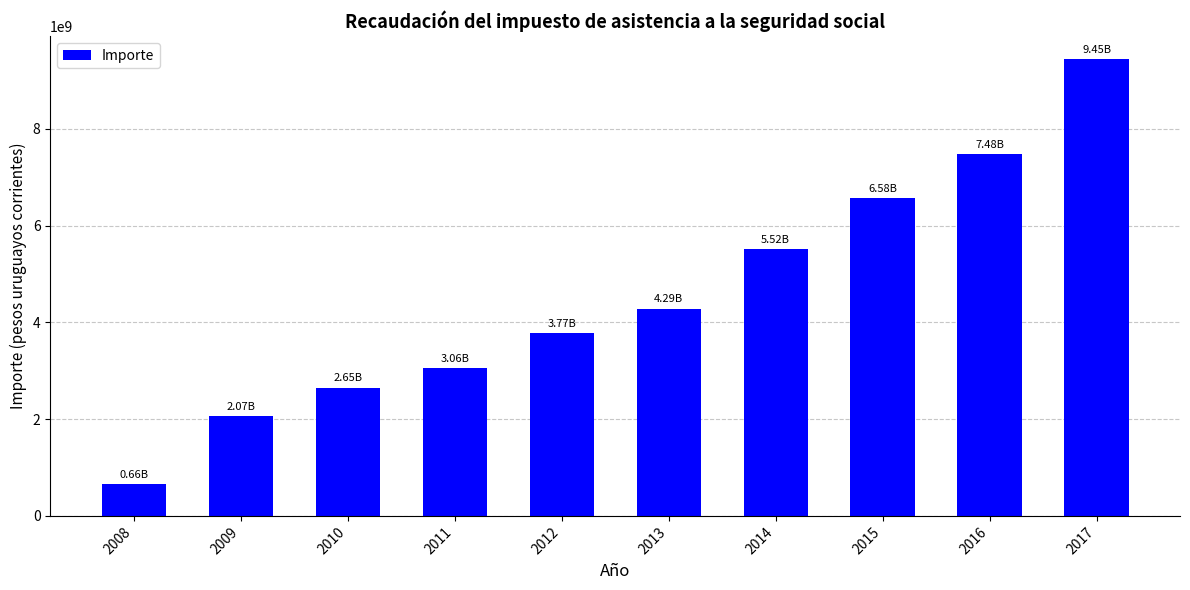

Which category has the lowest value across all series?

2008